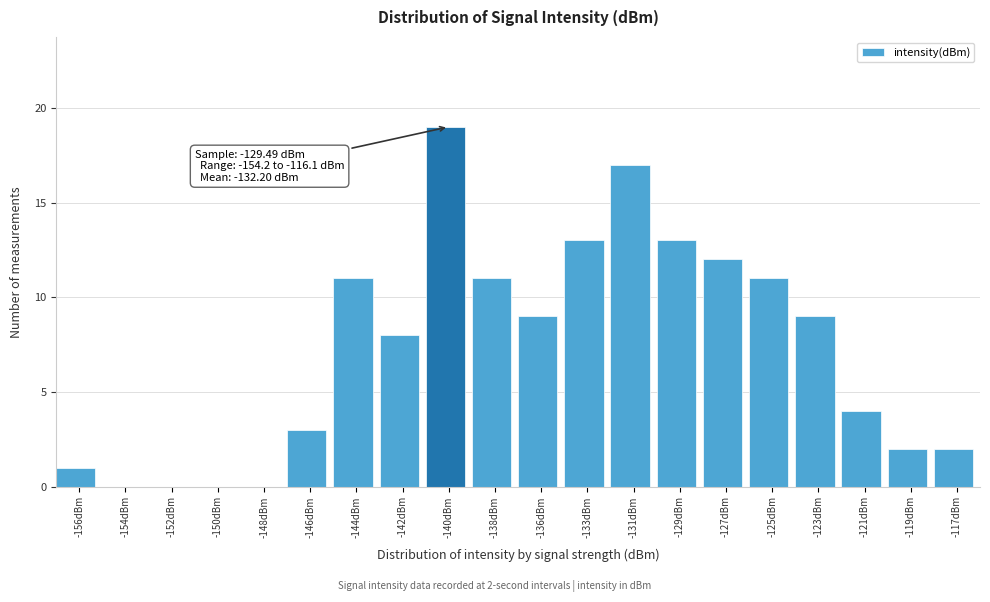

Reading right to left, what are all the values shown in this chart?

-117dBm=2	-119dBm=2	-121dBm=4	-123dBm=9	-125dBm=11	-127dBm=12	-129dBm=13	-131dBm=17	-133dBm=13	-136dBm=9	-138dBm=11	-140dBm=19	-142dBm=8	-144dBm=11	-146dBm=3	-148dBm=0	-150dBm=0	-152dBm=0	-154dBm=0	-156dBm=1